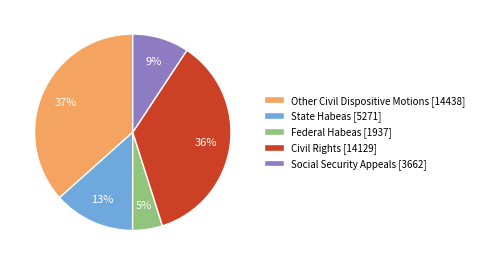

Do State Habeas [5271] and Federal Habeas [1937] together represent more than half of the pie?

No